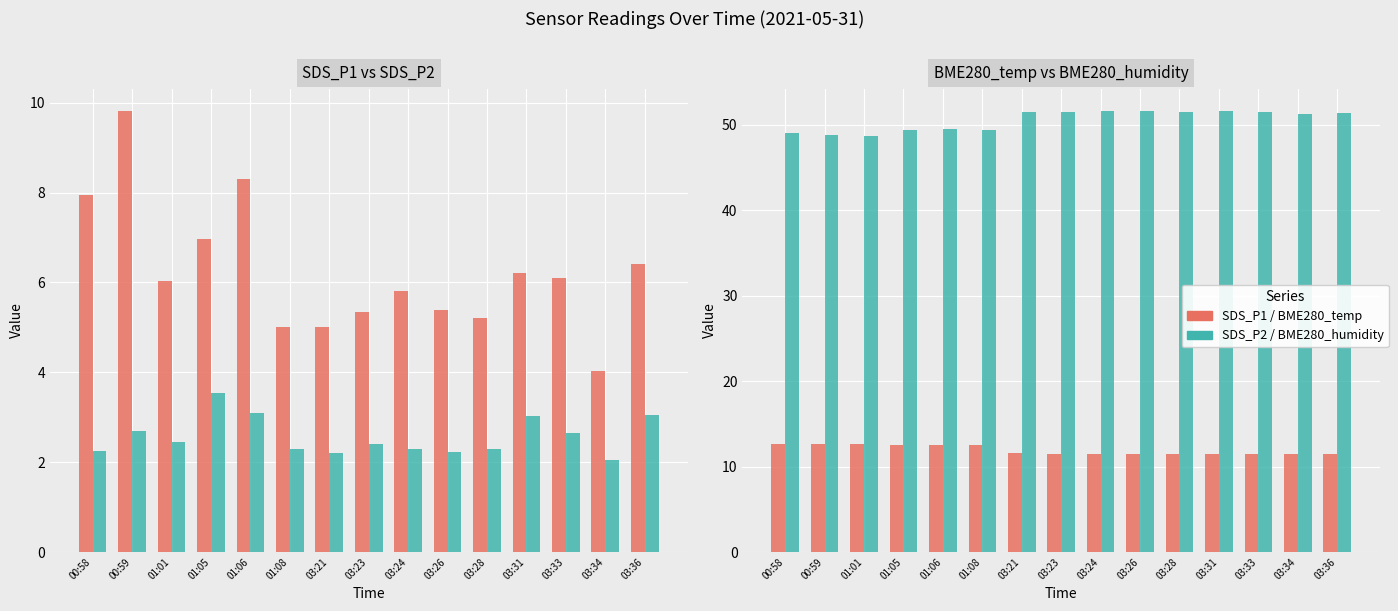

What is the label of the 8th bar from the right?

03:23